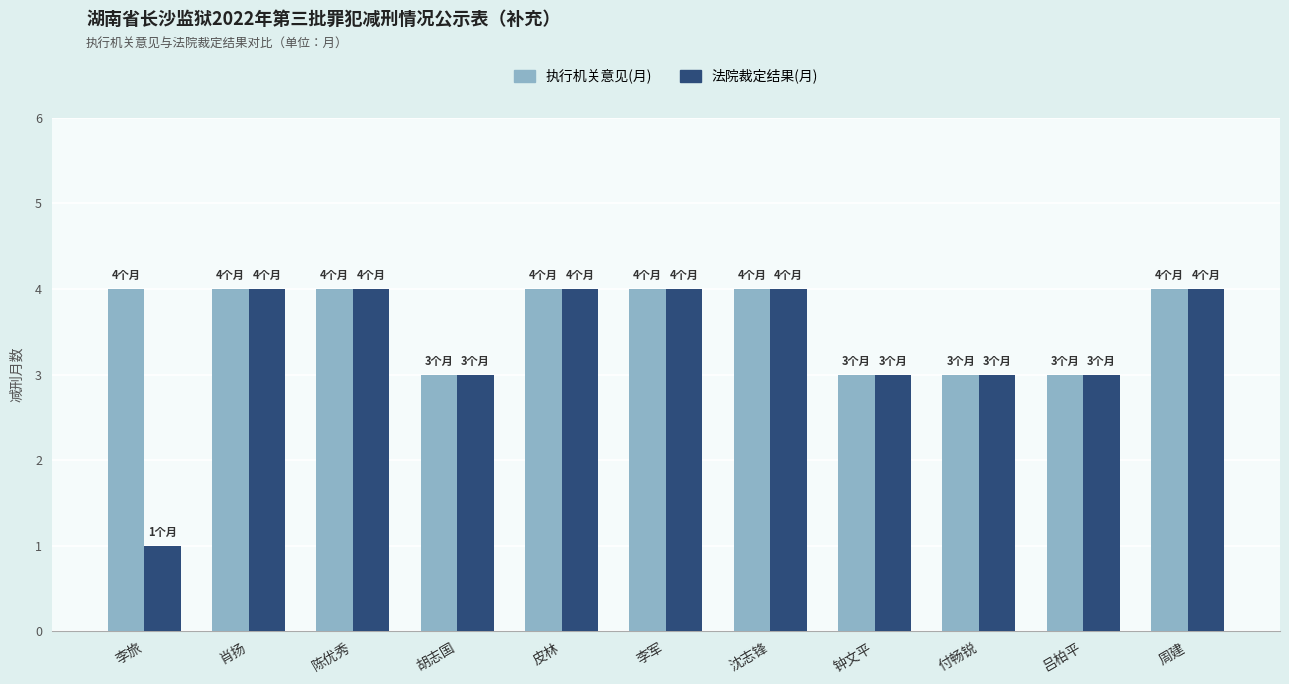

What is the average value of the 法院裁定结果(月) series?

3